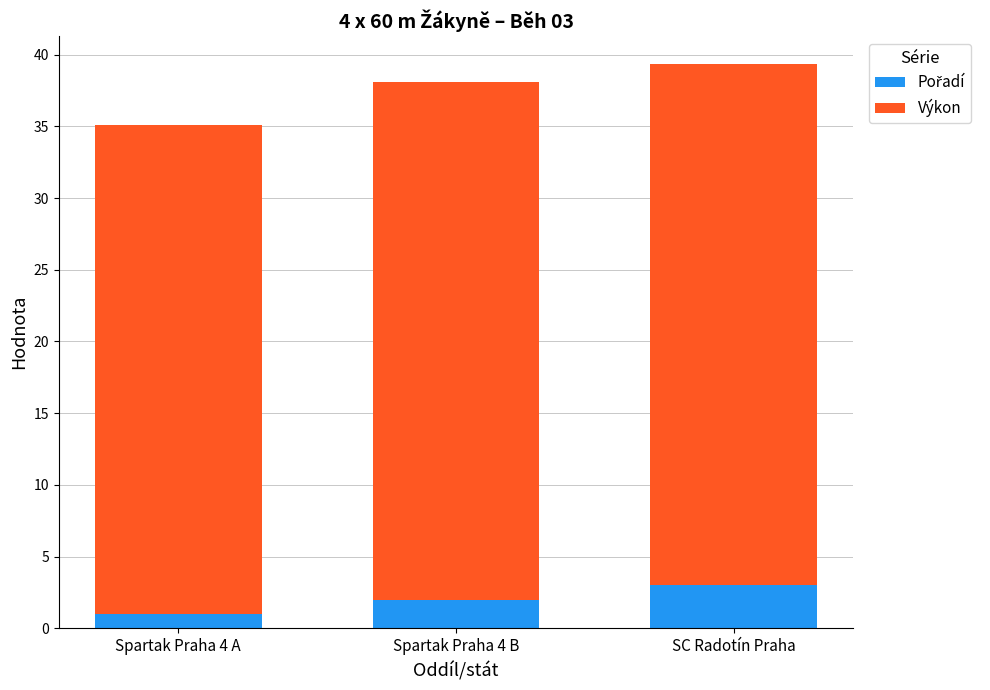

At which category is the sum across all series the highest?

SC Radotín Praha